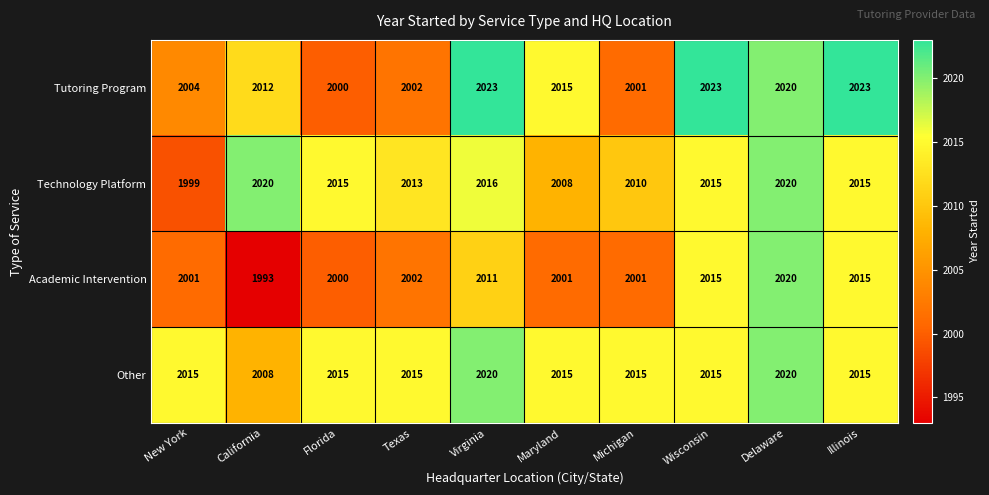

At which label does Tutoring Program first exceed 2015?

Virginia